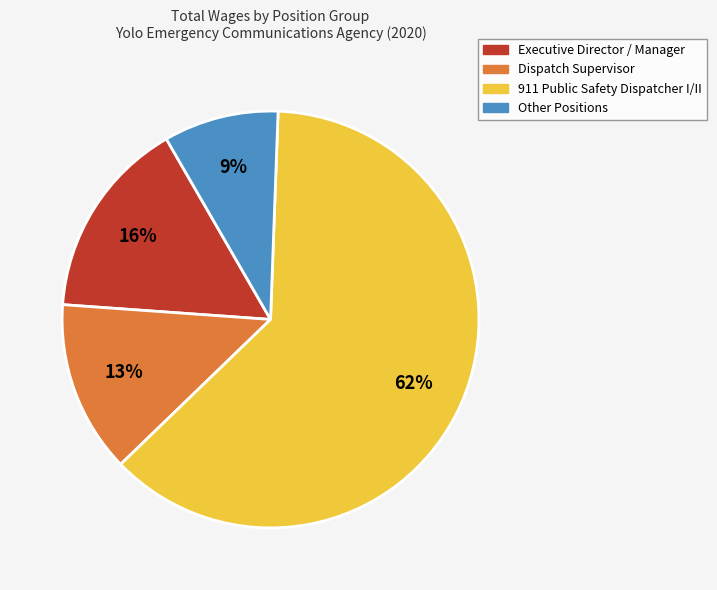

Is there a majority slice in this chart?

Yes